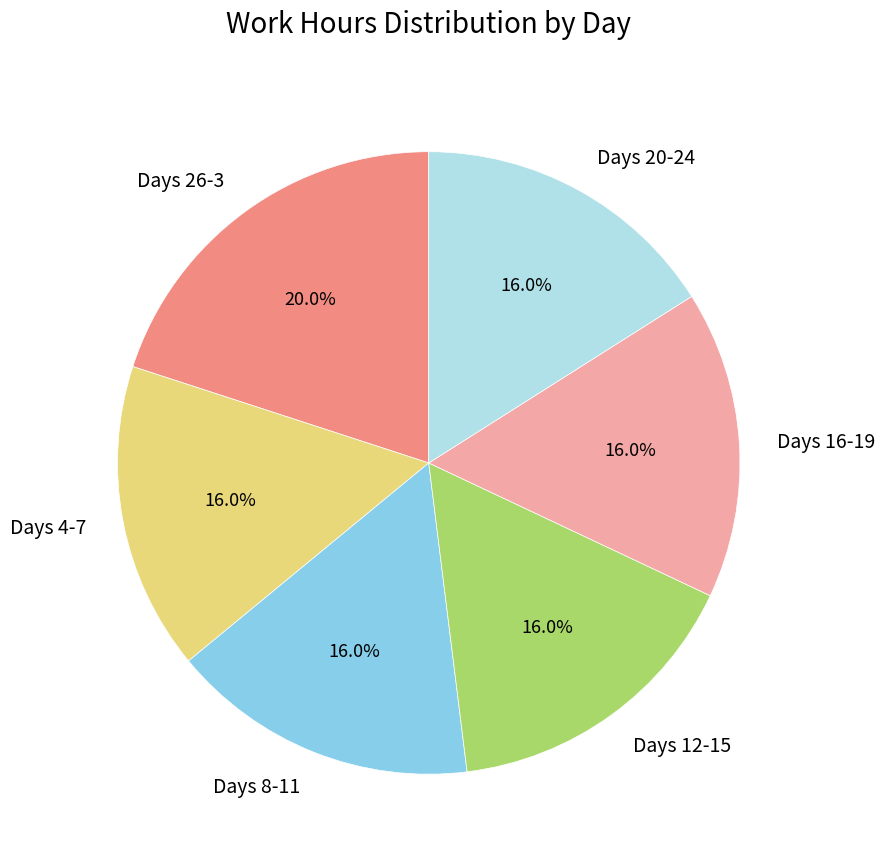

Approximately how many times larger is the value at Days 4-7 compared to Days 20-24?

1.0